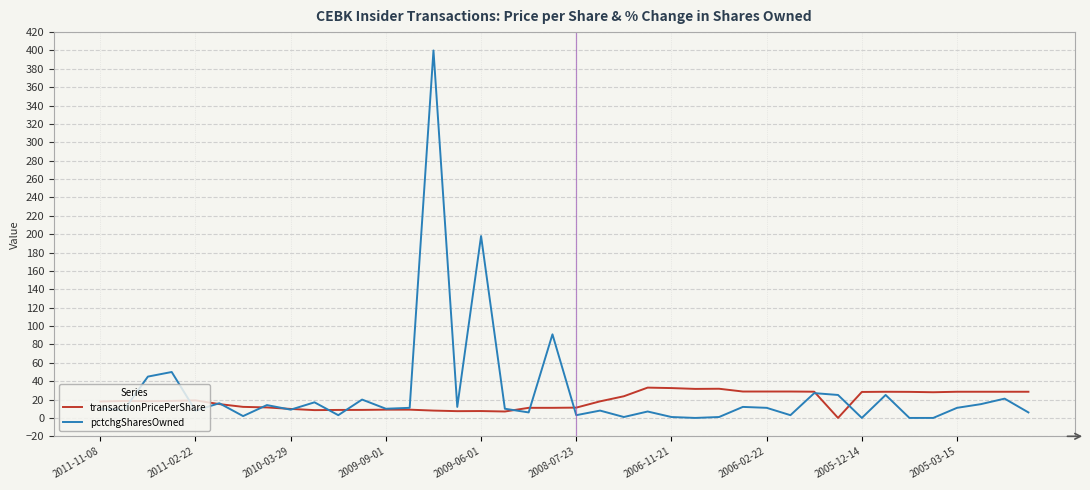

Which series has the largest range (max minus min)?

pctchgSharesOwned